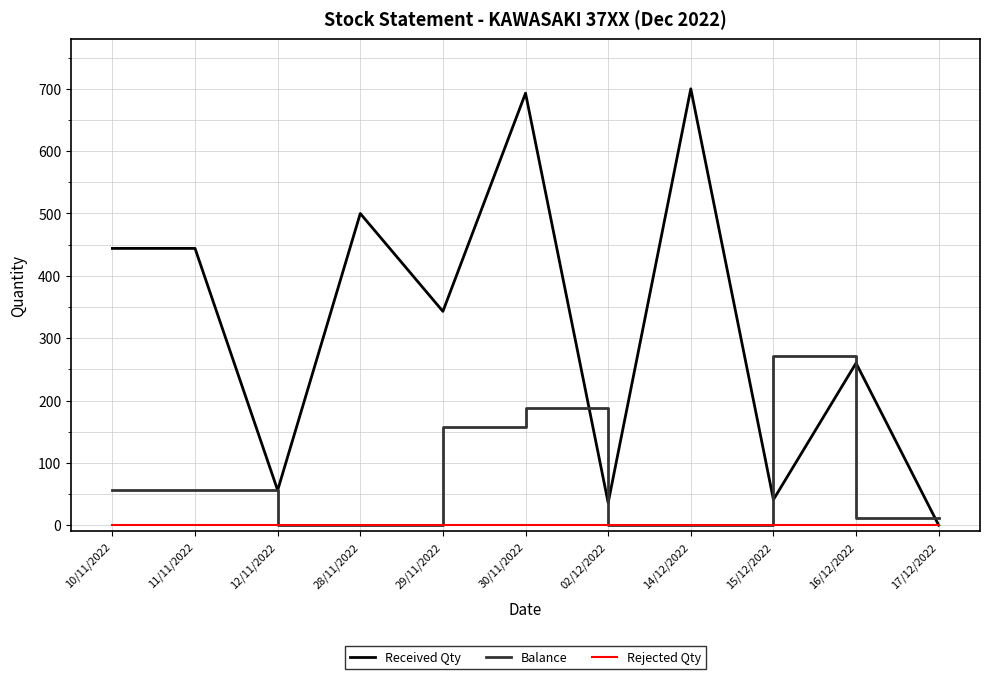

True or false: Received Qty has a value of 30 at 12/11/2022.

False